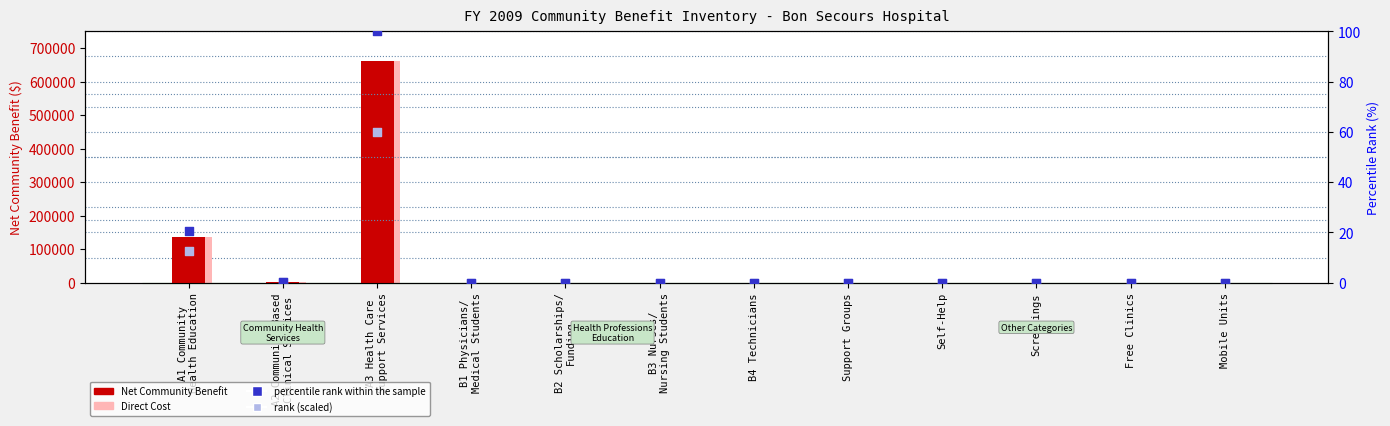

What are all the series names shown in the legend?

Net Community Benefit, Direct Cost, percentile rank within the sample, rank (scaled)